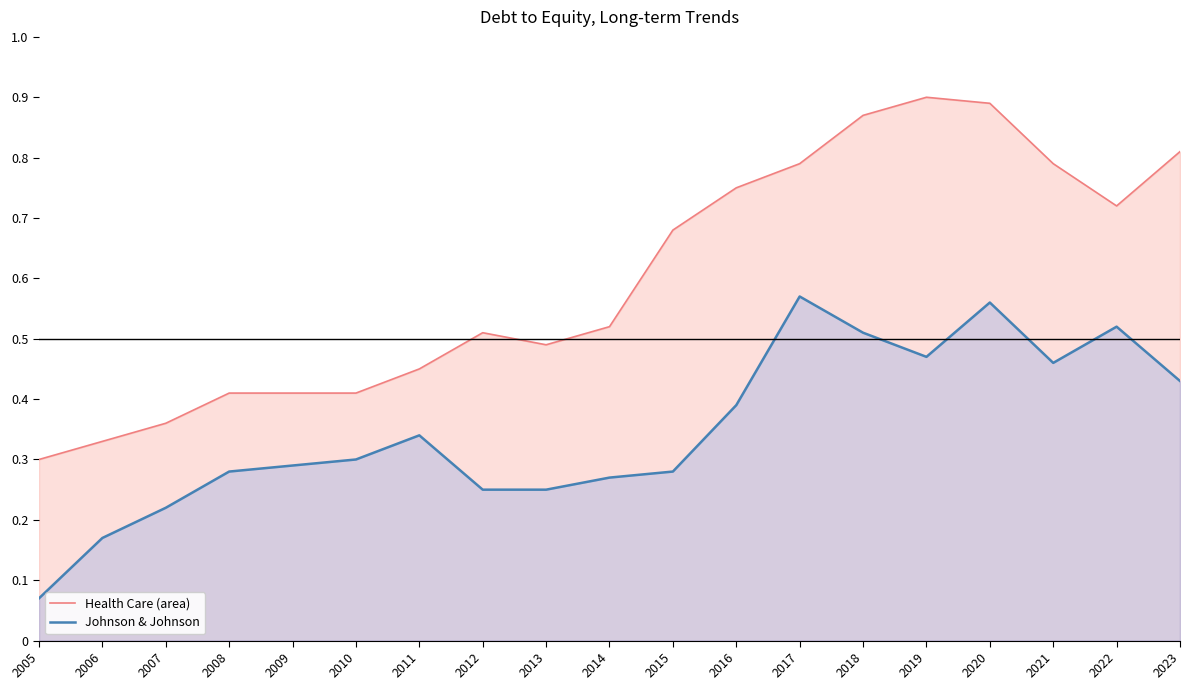

What is the difference between the maximum and minimum values in the Johnson & Johnson series?

0.5